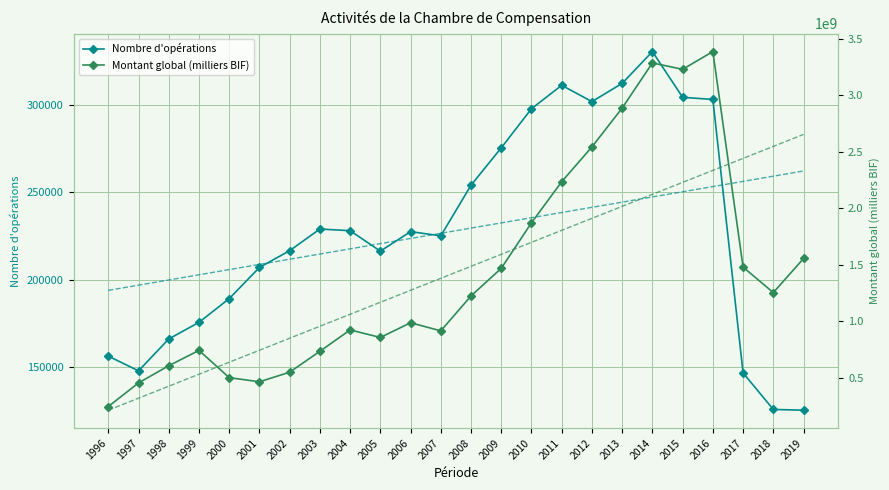

Which series has the largest total across all categories?

Tendance montant